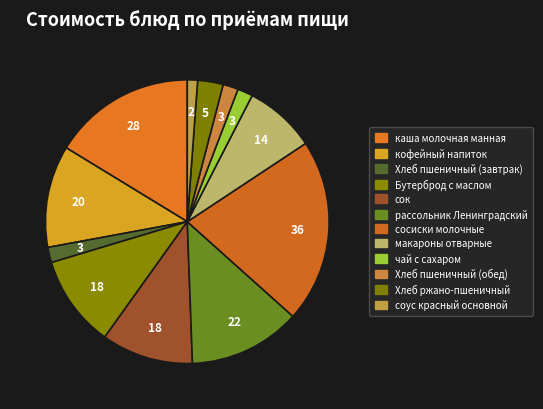

How many segments does this pie chart have?

12